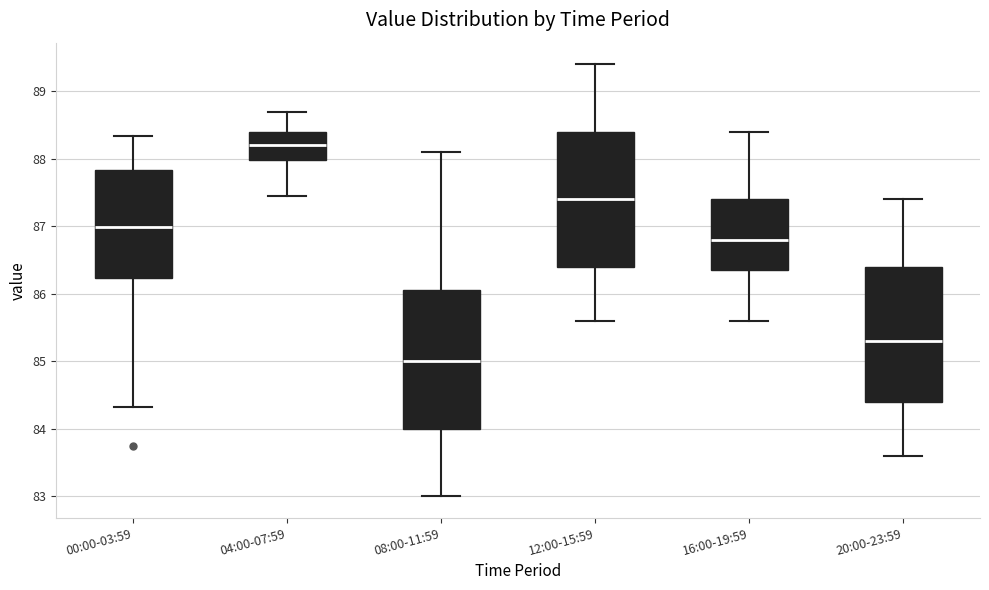

Reading left to right, read every box against the y-axis: the position of its median line, the range the box covers, and the ends of its whiskers. The values are not printed on the chart, so give them approximately, as read against the axis.

00:00-03:59: median 87.0, box 86.2 to 87.8, whiskers 84.3 to 88.3
04:00-07:59: median 88.2, box 88.0 to 88.4, whiskers 87.5 to 88.7
08:00-11:59: median 85.0, box 84.0 to 86.1, whiskers 83.0 to 88.1
12:00-15:59: median 87.4, box 86.4 to 88.4, whiskers 85.6 to 89.4
16:00-19:59: median 86.8, box 86.4 to 87.4, whiskers 85.6 to 88.4
20:00-23:59: median 85.3, box 84.4 to 86.4, whiskers 83.6 to 87.4